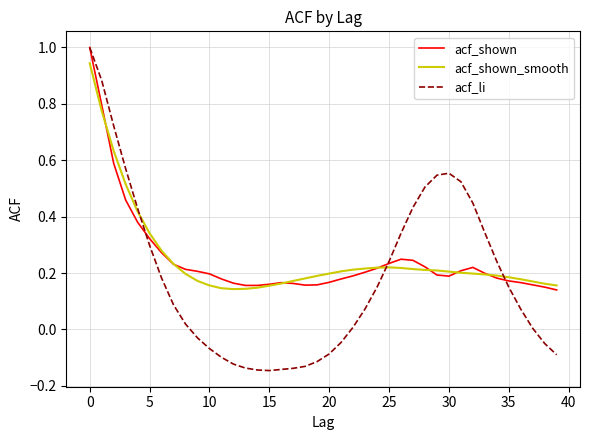

Which series has the largest range (max minus min)?

acf_li